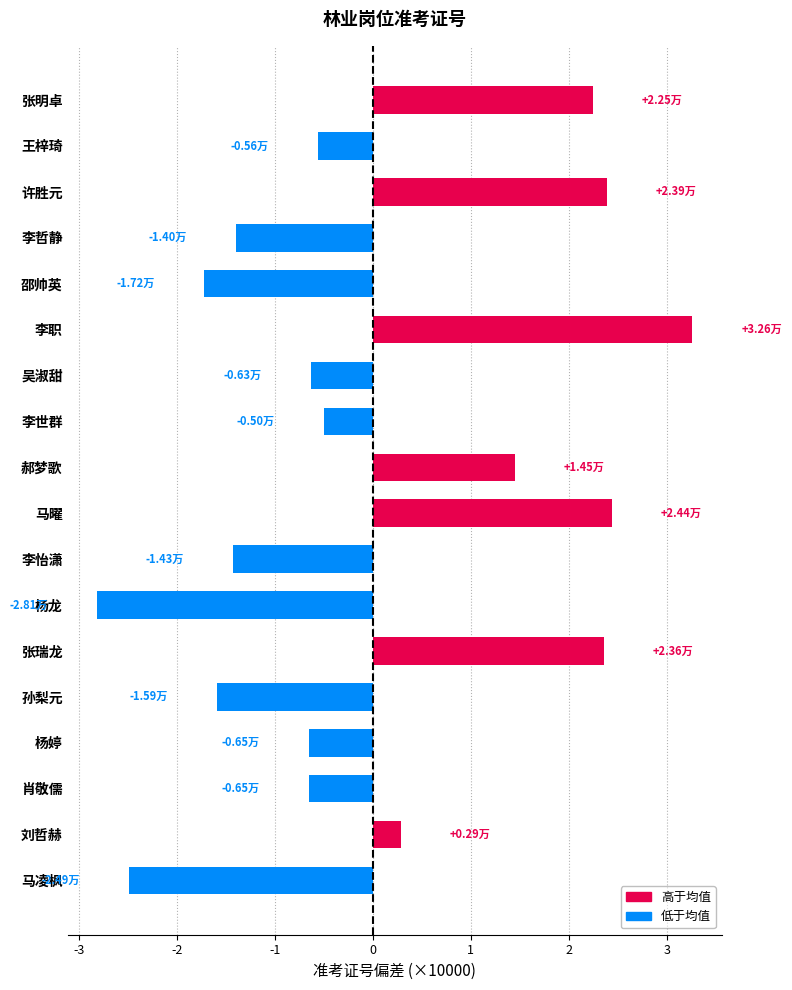

What is the difference between the values at 马曜 and 李职?

8213.0